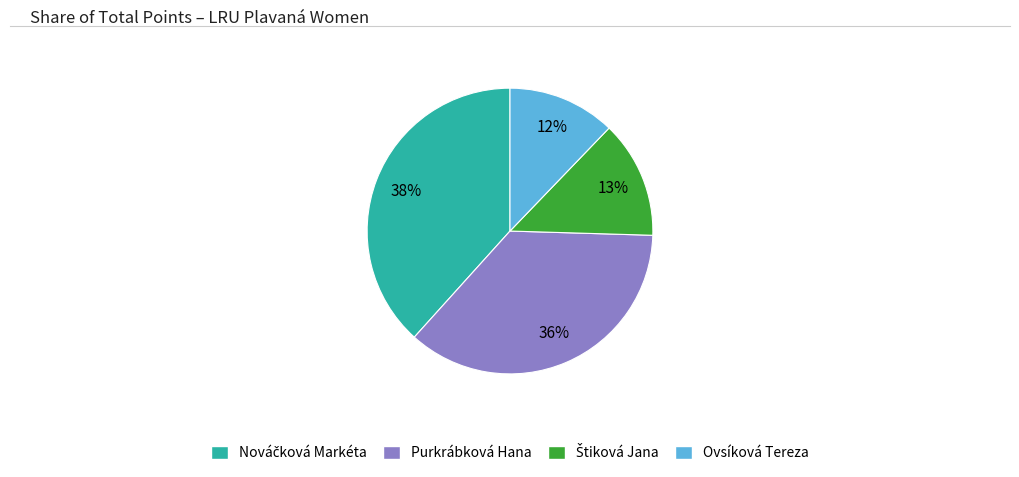

Does any single category account for the majority?

No